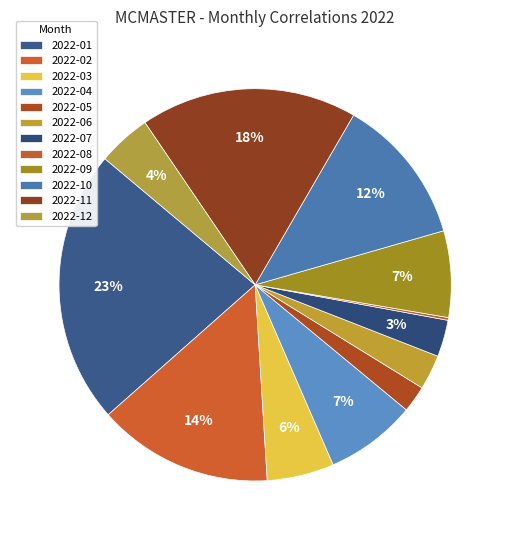

The 2022-07 slice represents 15% of the pie. True or false?

False